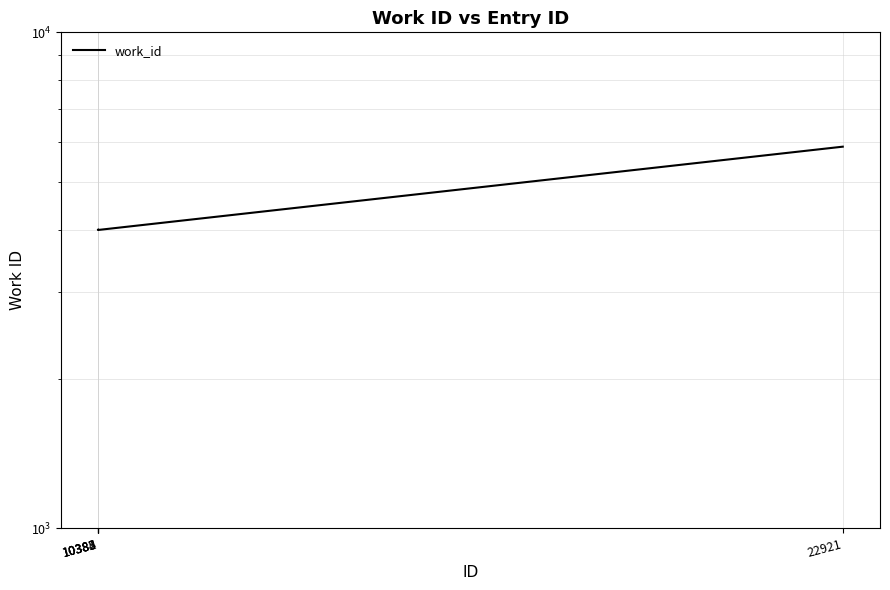

At which label does the data first exceed 4002?

10384